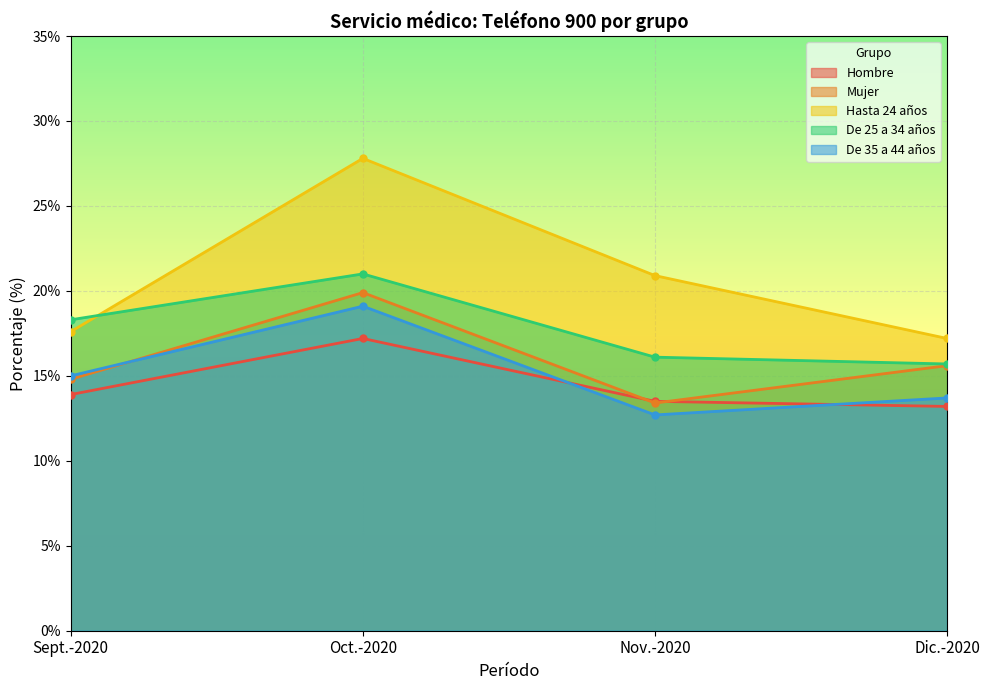

True or false: Mujer has more than 1 points higher than both neighbors.

False